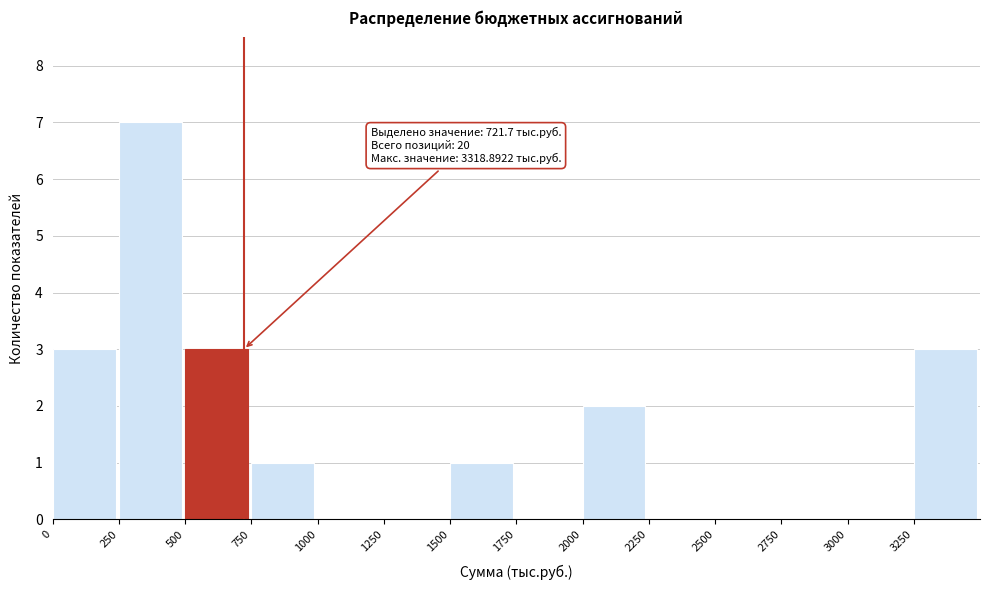

Which range on the x-axis has the tallest bar?

250 to 500